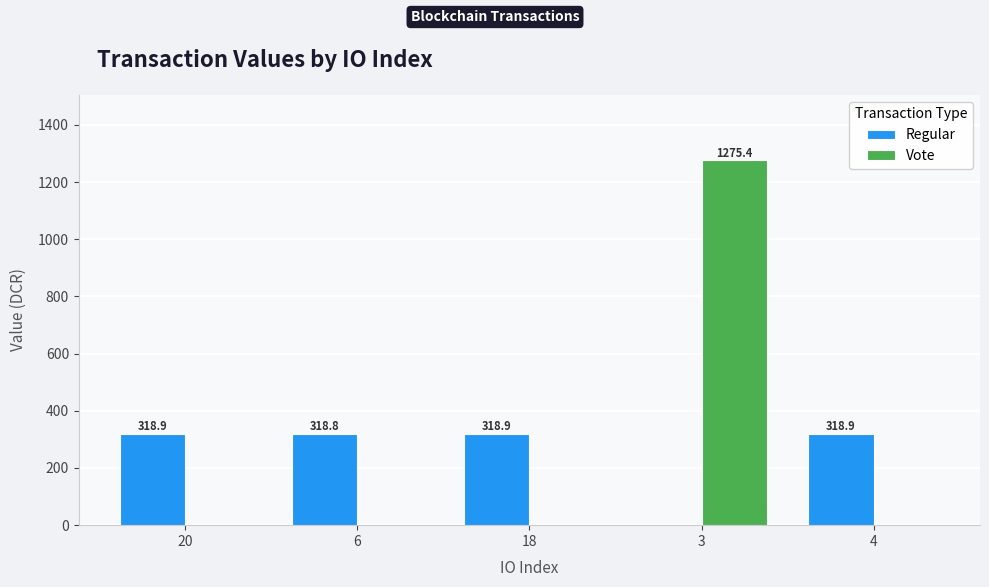

What is the sum of the Vote values at 4 and 3?

1275.4